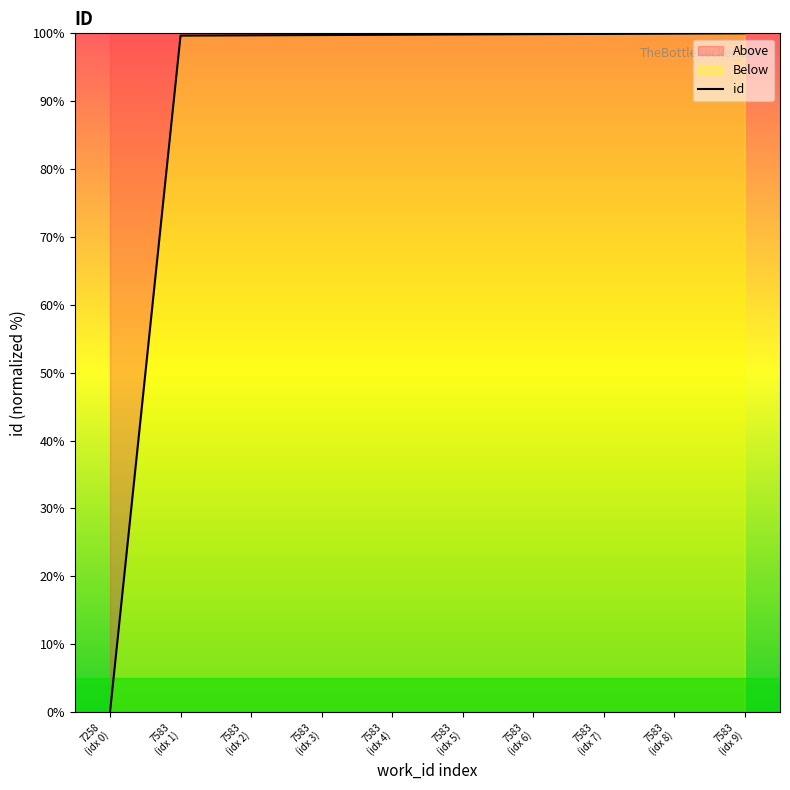

Reading left to right, transcribe all the data shown in this chart.

0.0	99.7	99.7	99.7	99.8	99.8	99.9	99.9	100.0	100.0